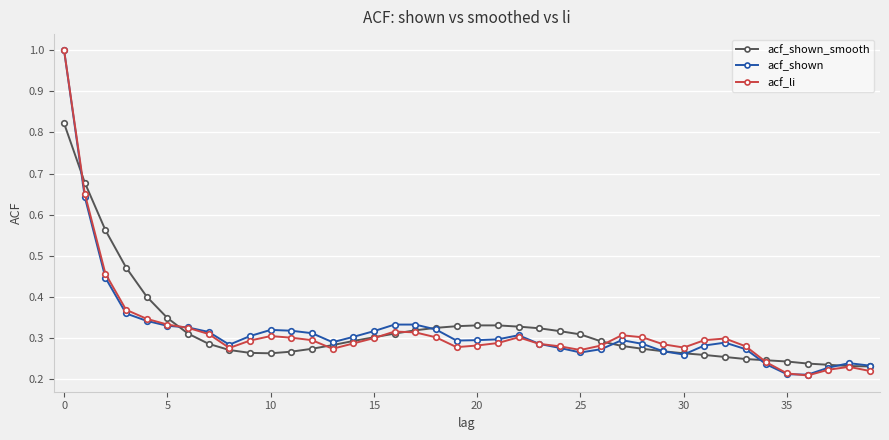

True or false: acf_li has more than 2 points higher than both neighbors.

True